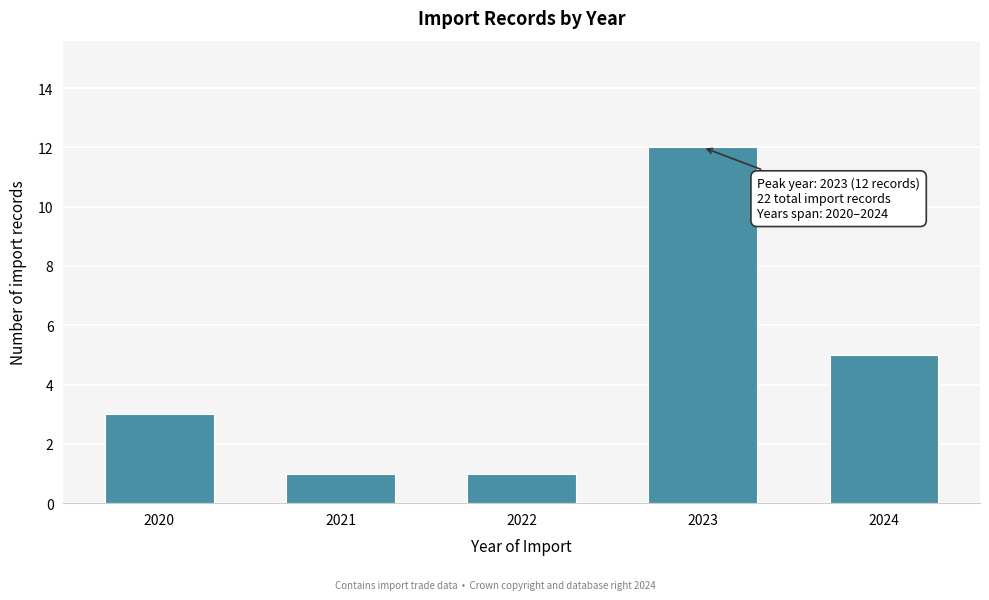

Reading left to right, list all the values displayed in this chart.

2020=3	2021=1	2022=1	2023=12	2024=5